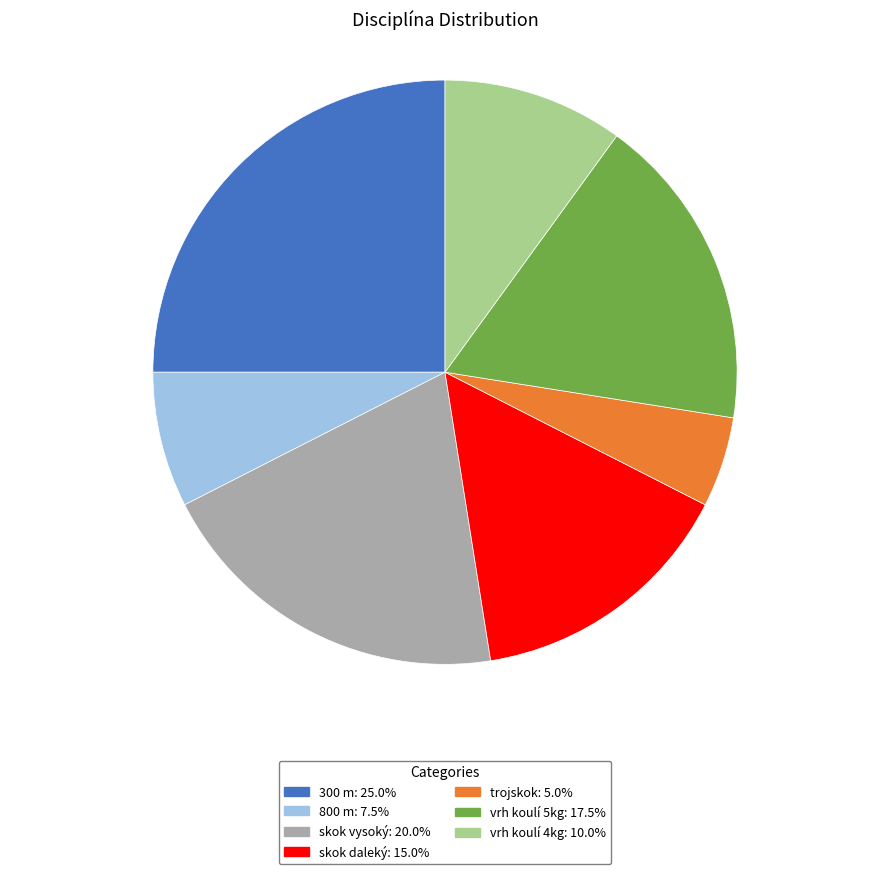

Is there a majority slice in this chart?

No